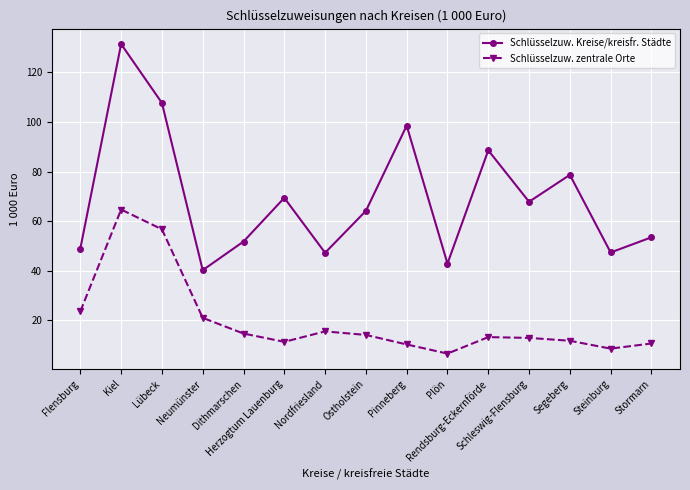

The value of Schlüsselzuw. Kreise/kreisfr. Städte at Schleswig-Flensburg is 67.8. True or false?

True